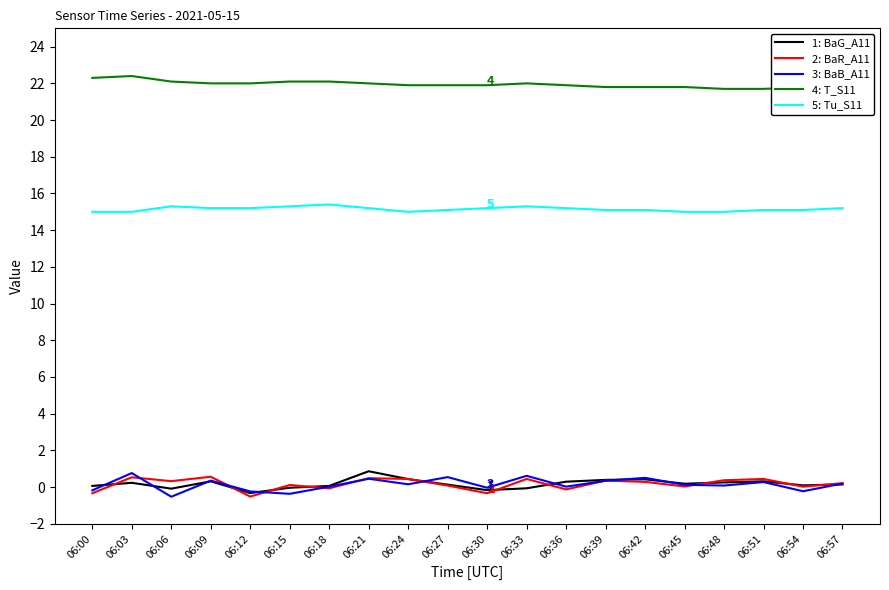

Which series changed the most between 06:03 and 06:06?

3: BaB_A11